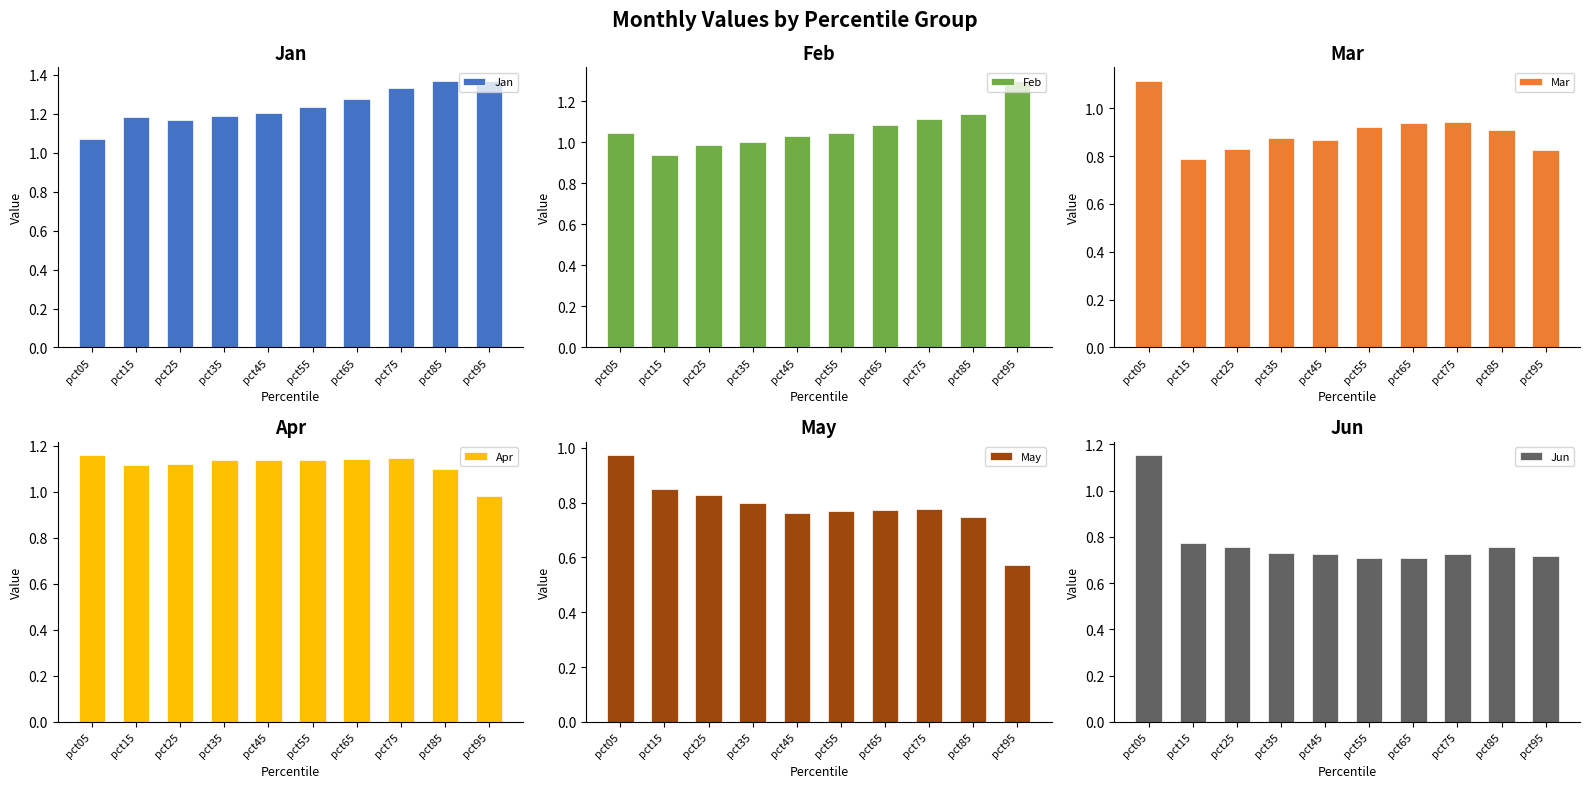

Rank the series by their maximum value, from lowest to highest.

May, Mar, Jun, Apr, Feb, Jan